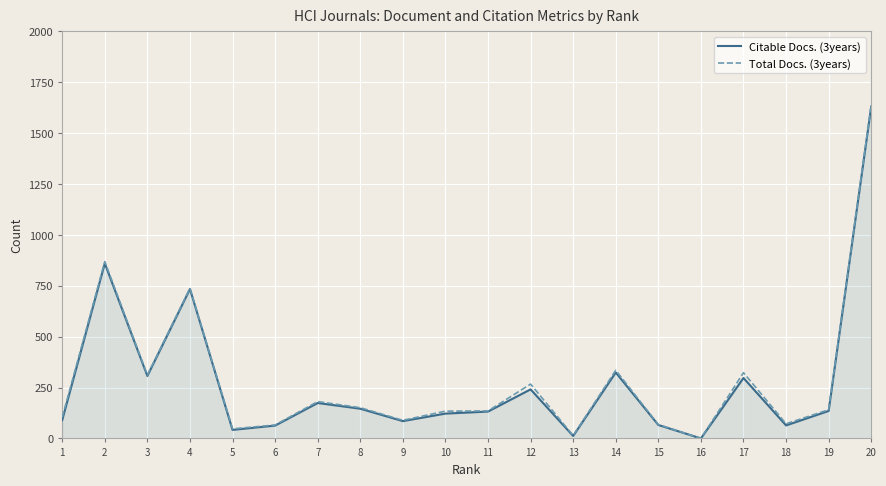

What is the value of the Total Docs. (3years) point at the 19th from the left?

141